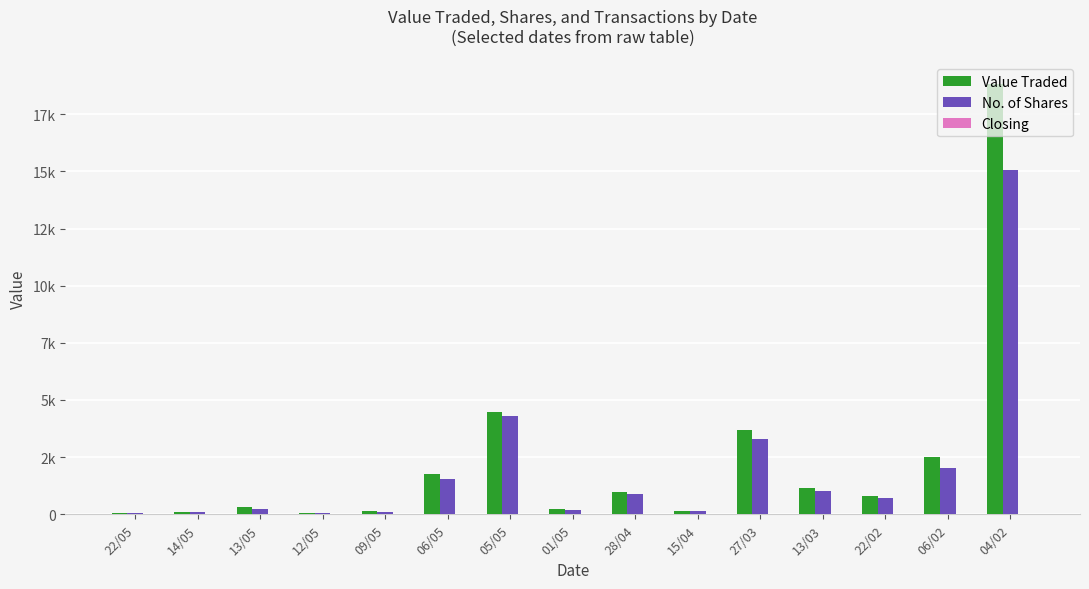

Reading left to right, extract all data points from this chart.

Value Traded: 22/05=71	14/05=118	13/05=304	12/05=53	09/05=123	06/05=1782	05/05=4493	01/05=219	28/04=990	15/04=144	27/03=3676	13/03=1162	22/02=778	06/02=2506	04/02=18823
No. of Shares: 22/05=60	14/05=100	13/05=248	12/05=43	09/05=100	06/05=1552	05/05=4301	01/05=199	28/04=874	15/04=125	27/03=3303	13/03=1002	22/02=697	06/02=2004	04/02=15055
Closing: 22/05=1	14/05=1	13/05=2	12/05=2	09/05=1	06/05=4	05/05=11	01/05=1	28/04=5	15/04=1	27/03=13	13/03=3	22/02=5	06/02=3	04/02=3